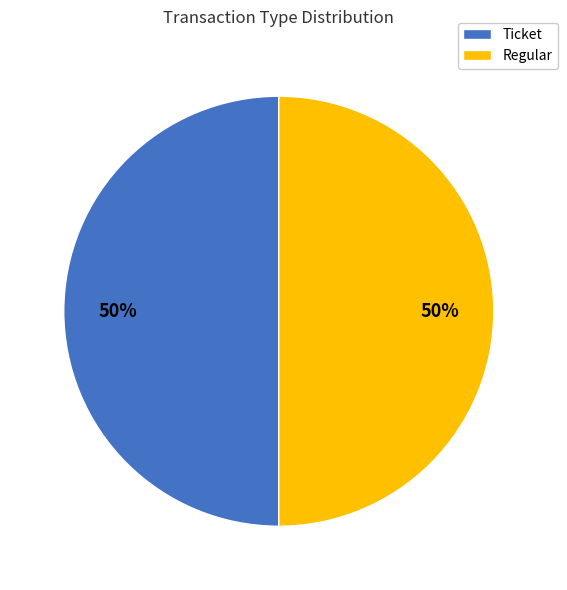

How many slices are in this pie chart?

2